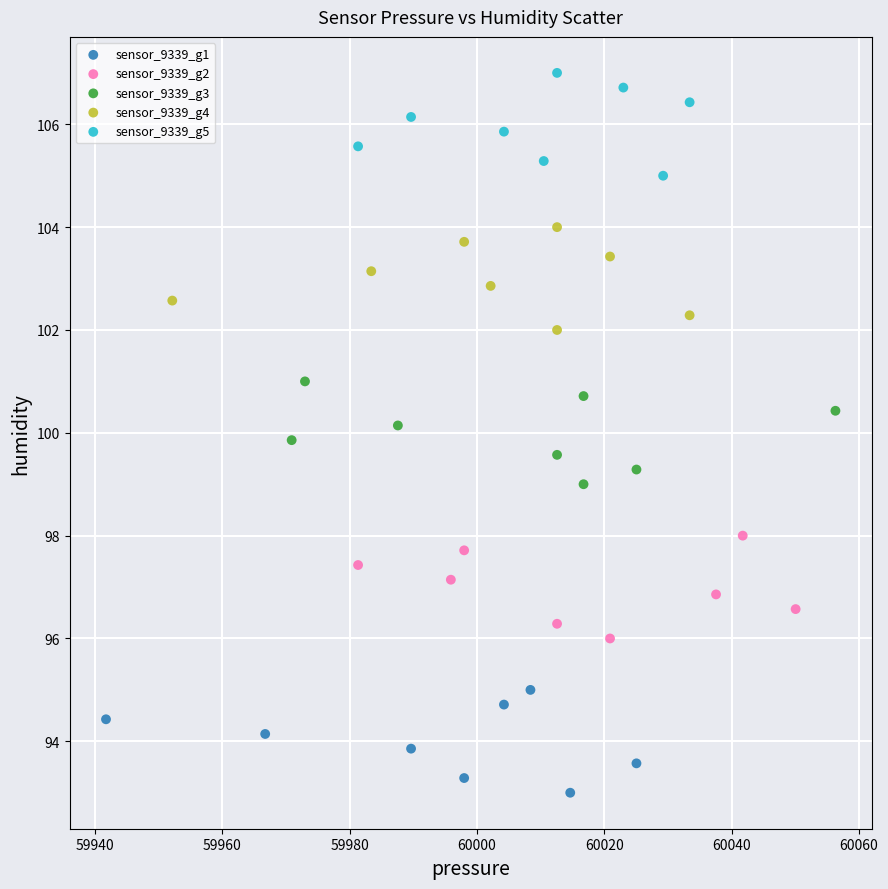

Which series reaches the minimum Y coordinate?

sensor_9339_g1